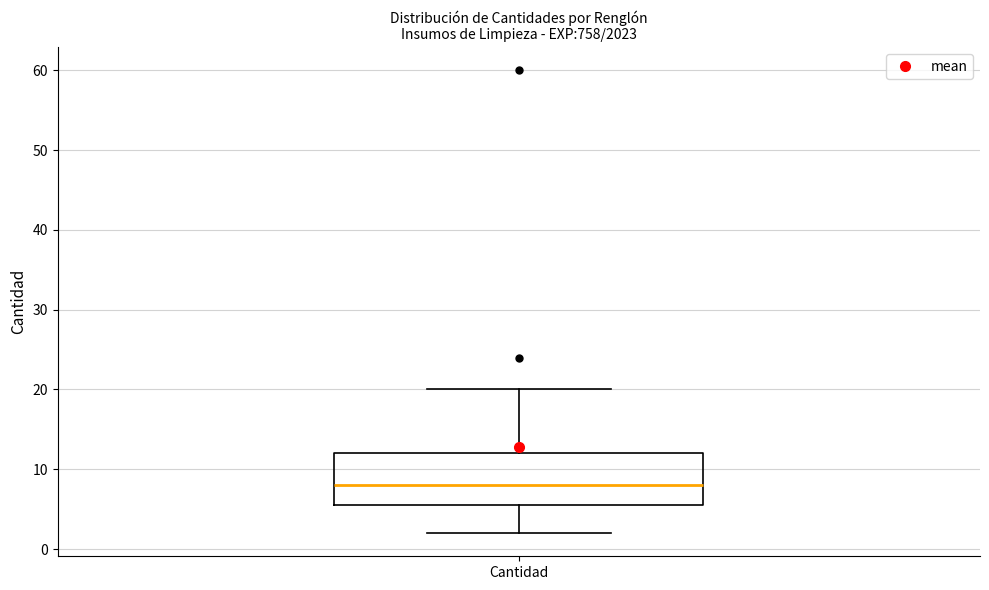

Where does the upper whisker of the box for Cantidad end on the y-axis? The values are not printed on the chart, so give them approximately, as read against the axis.

20